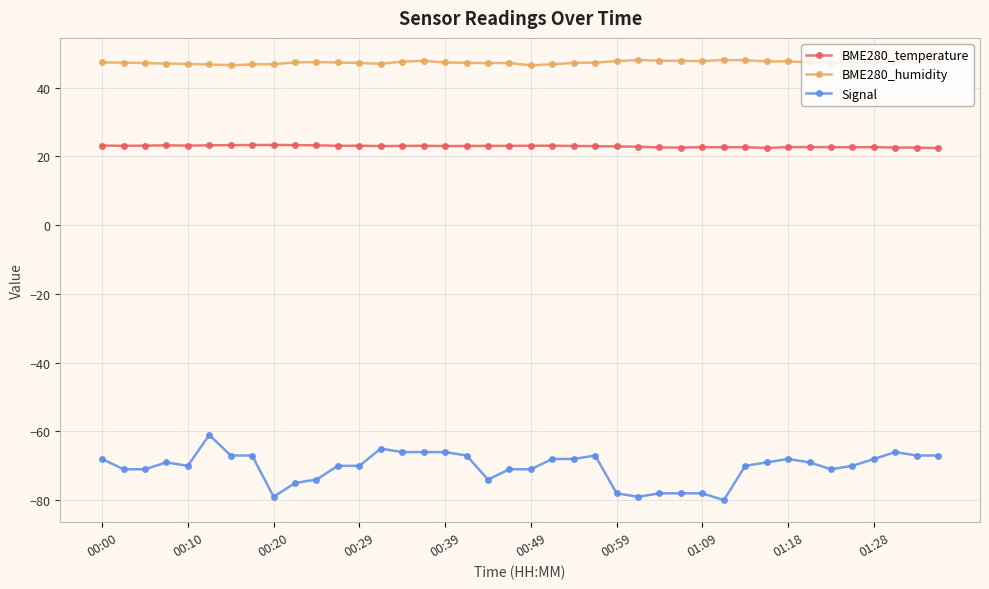

What is the value of the BME280_temperature point at the 17th from the left?

23.0